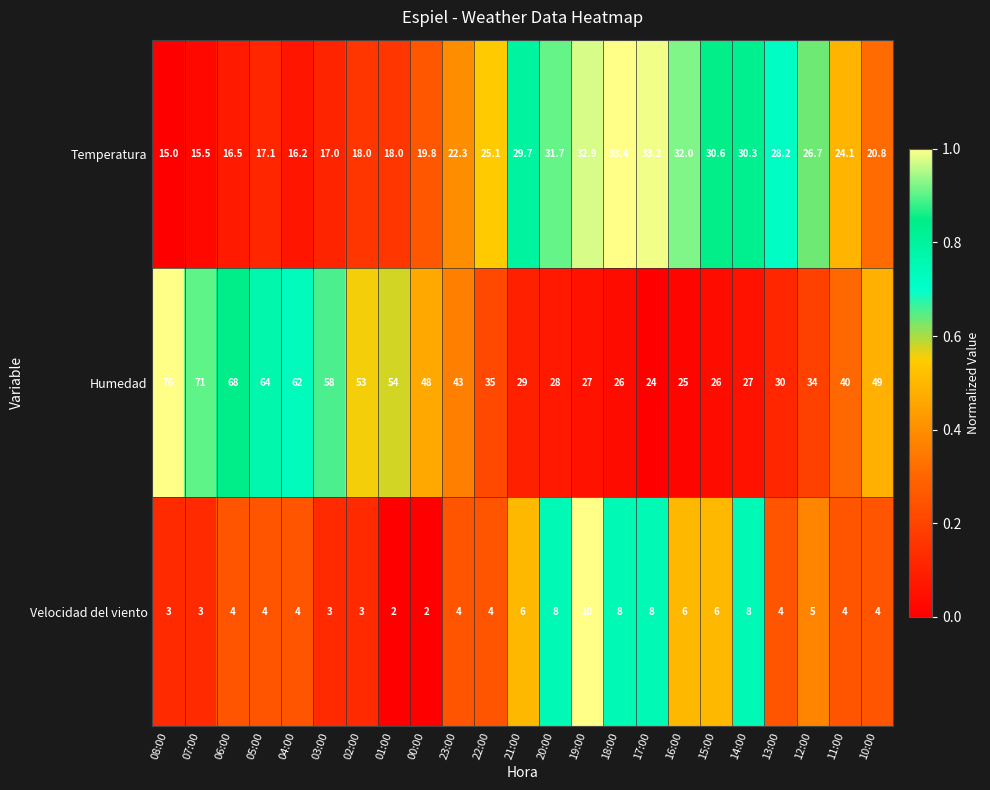

Which category has the highest value across all series?

08:00